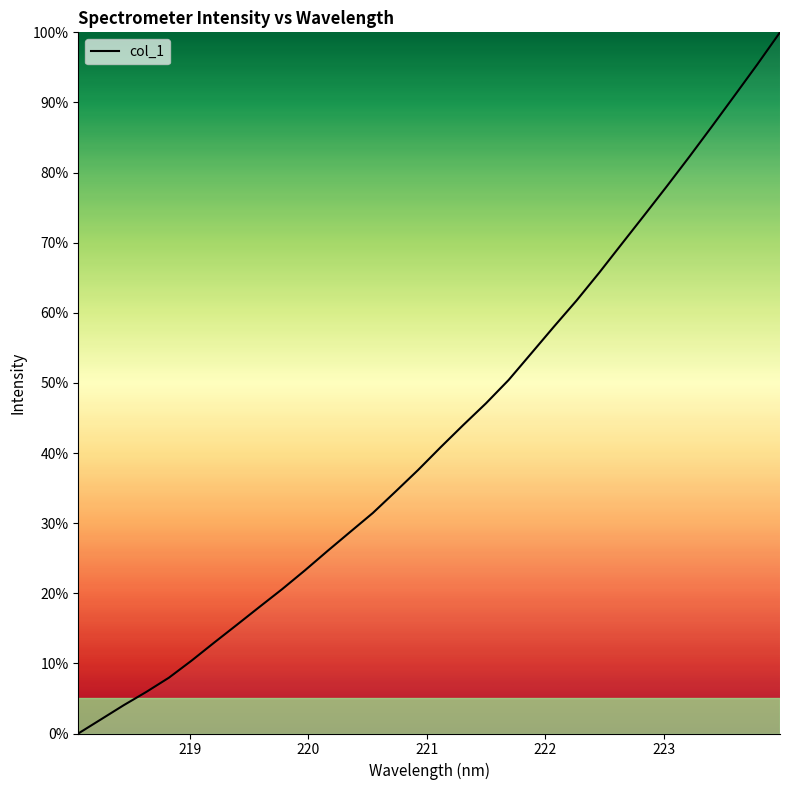

What is the maximum value shown in the chart?

100.0